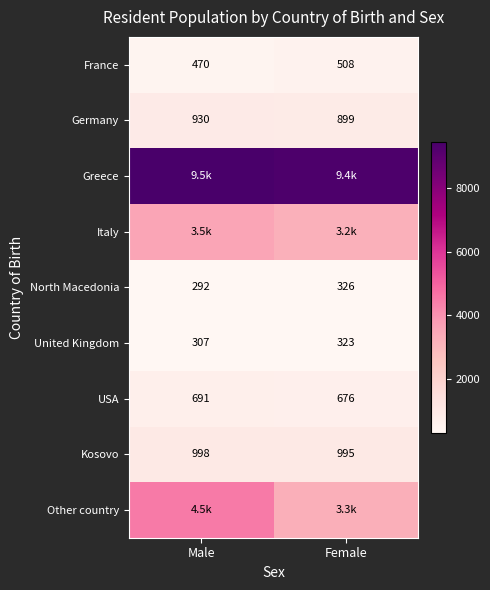

What is the sum of the United Kingdom values at Male and Female?

630